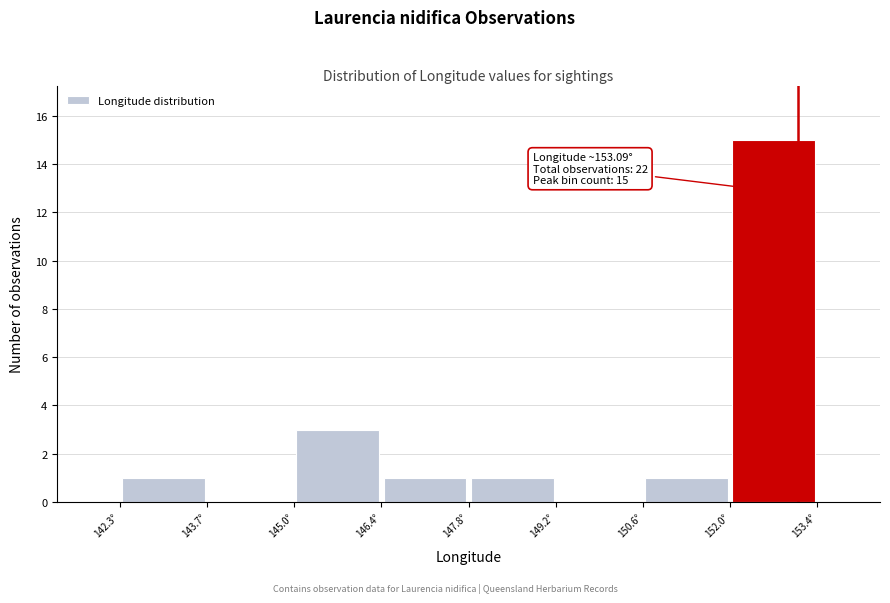

Over which range of the x-axis is the bar tallest?

152.0 to 153.4